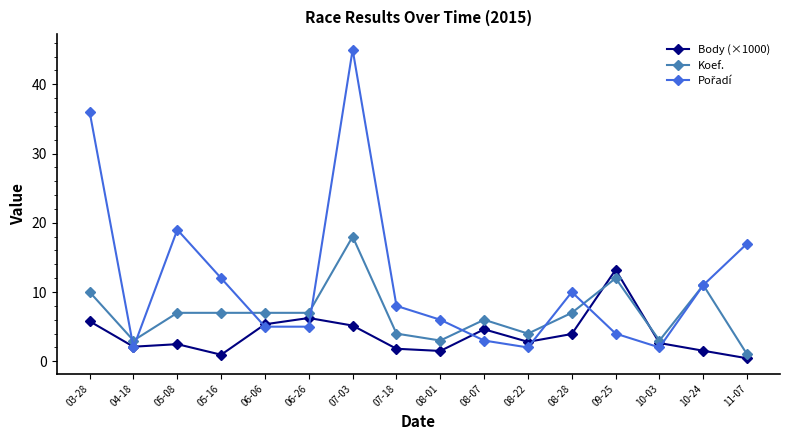

True or false: Body (×1000) has more than 0 interior local peaks.

True